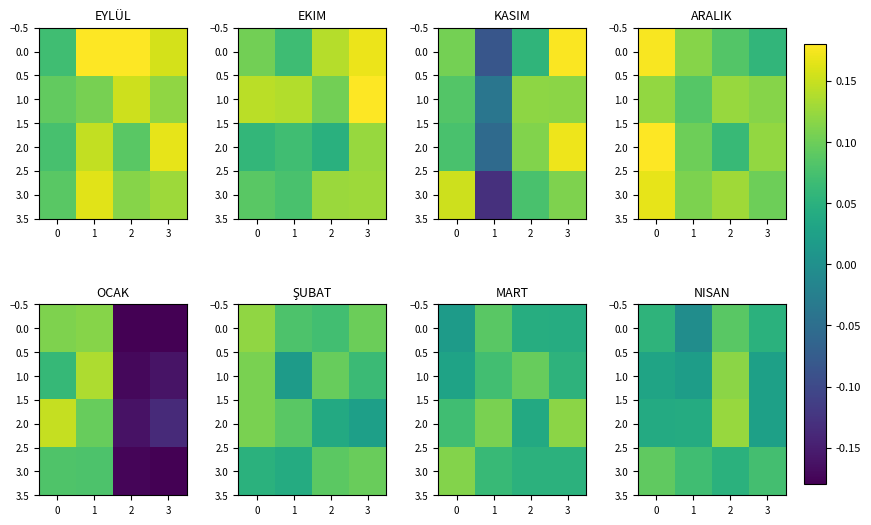

What is the spread (max minus min) of values at 1?

0.1